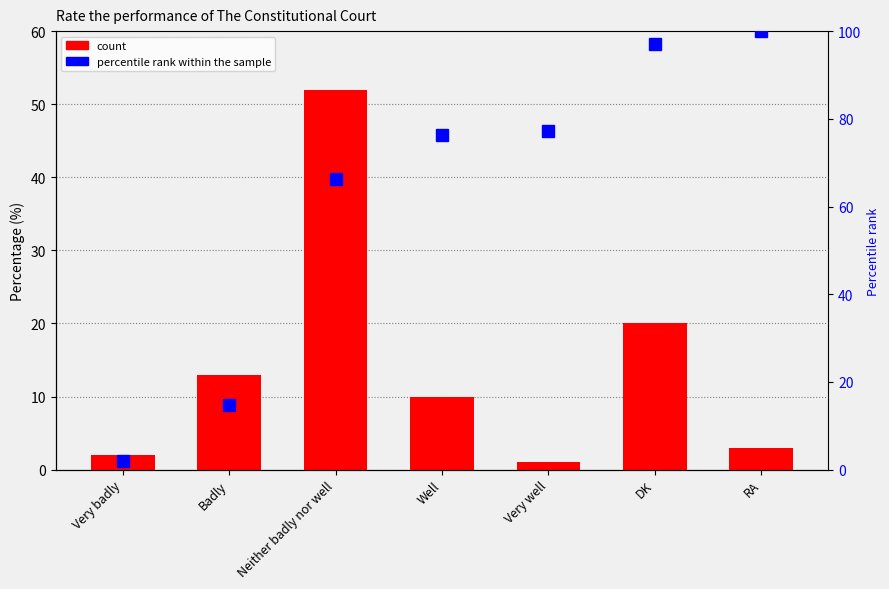

At which category does the chart reach its minimum across all series?

Very well